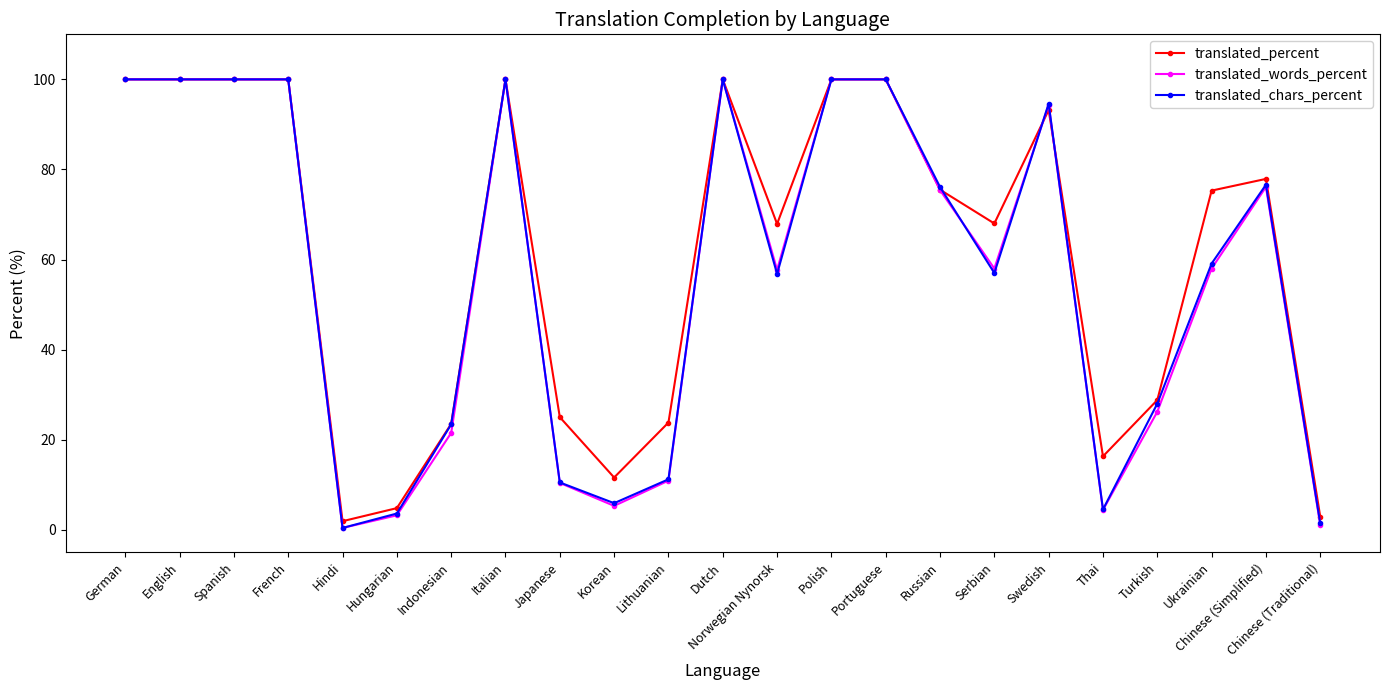

What is the label of the 21st point from the left?

Ukrainian